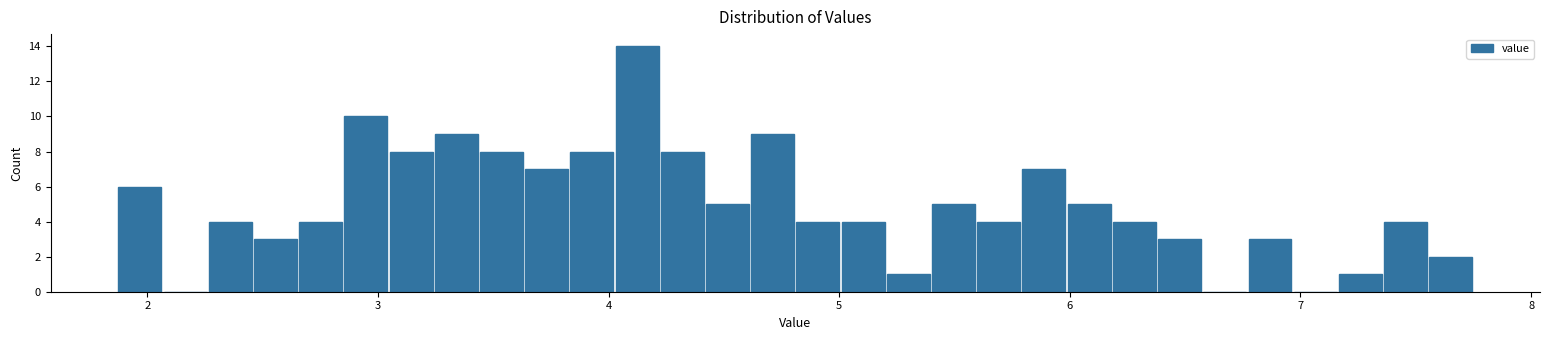

Read against the x-axis, roughly where is the centre of the tallest bar?

4.1